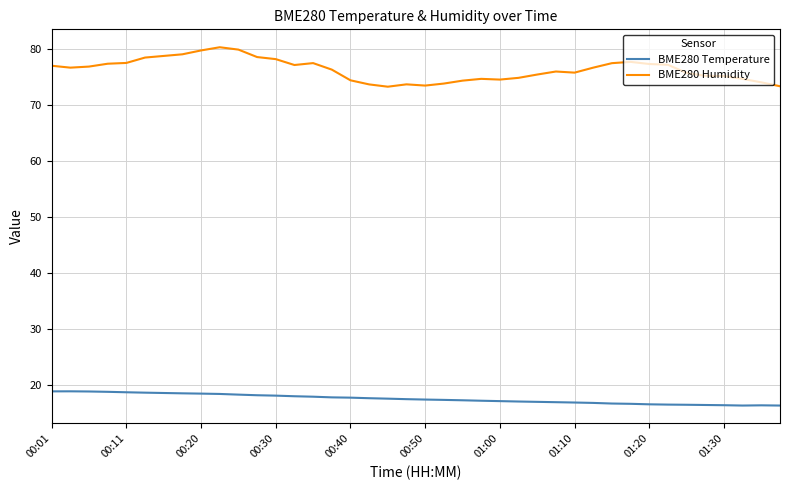

What is the minimum value for BME280 Humidity?

73.2